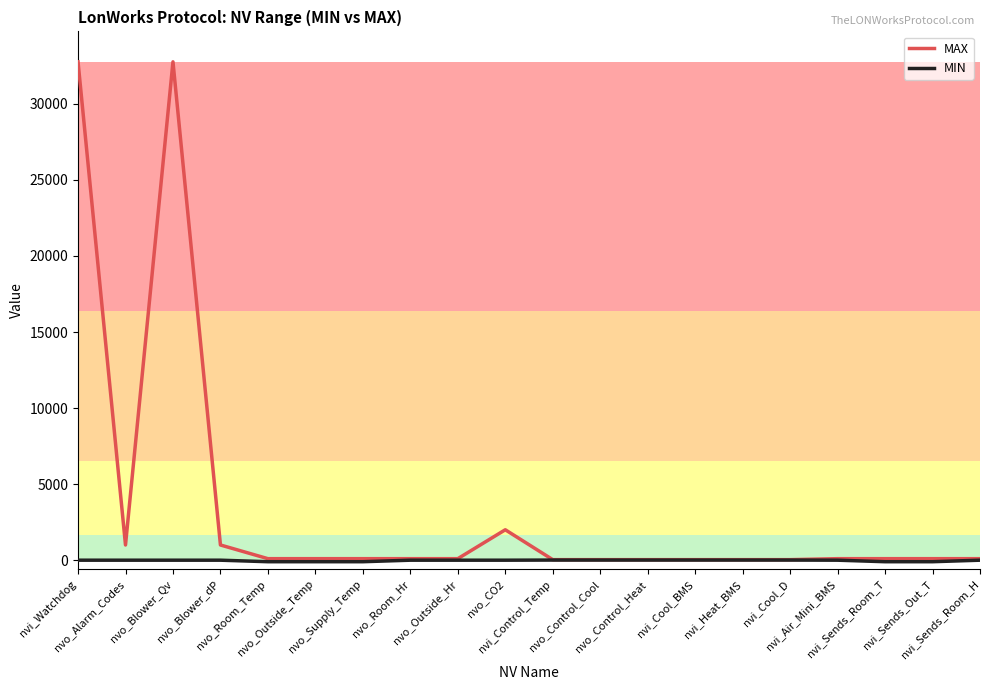

List the series in order of their peak value, highest first.

MAX, MIN